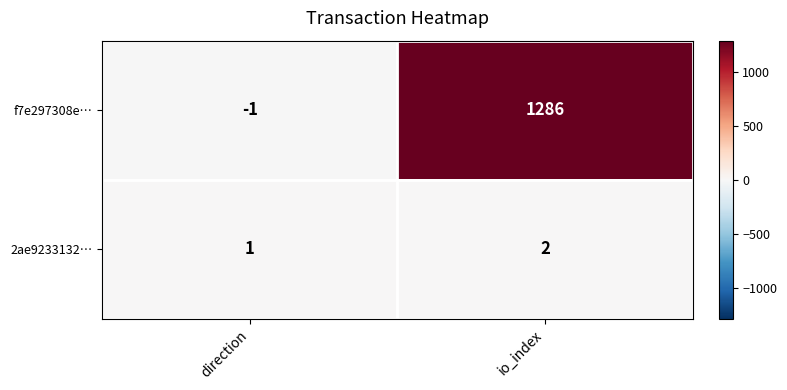

What is the maximum value shown in the chart?

1286